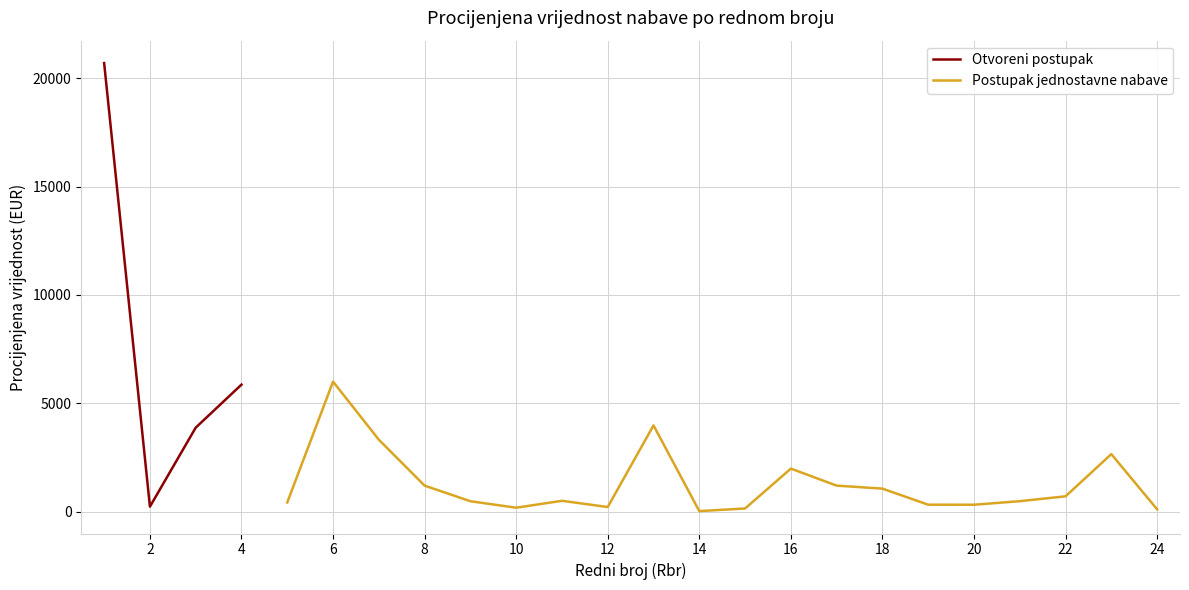

Does the chart display data point markers on the line(s)?

No